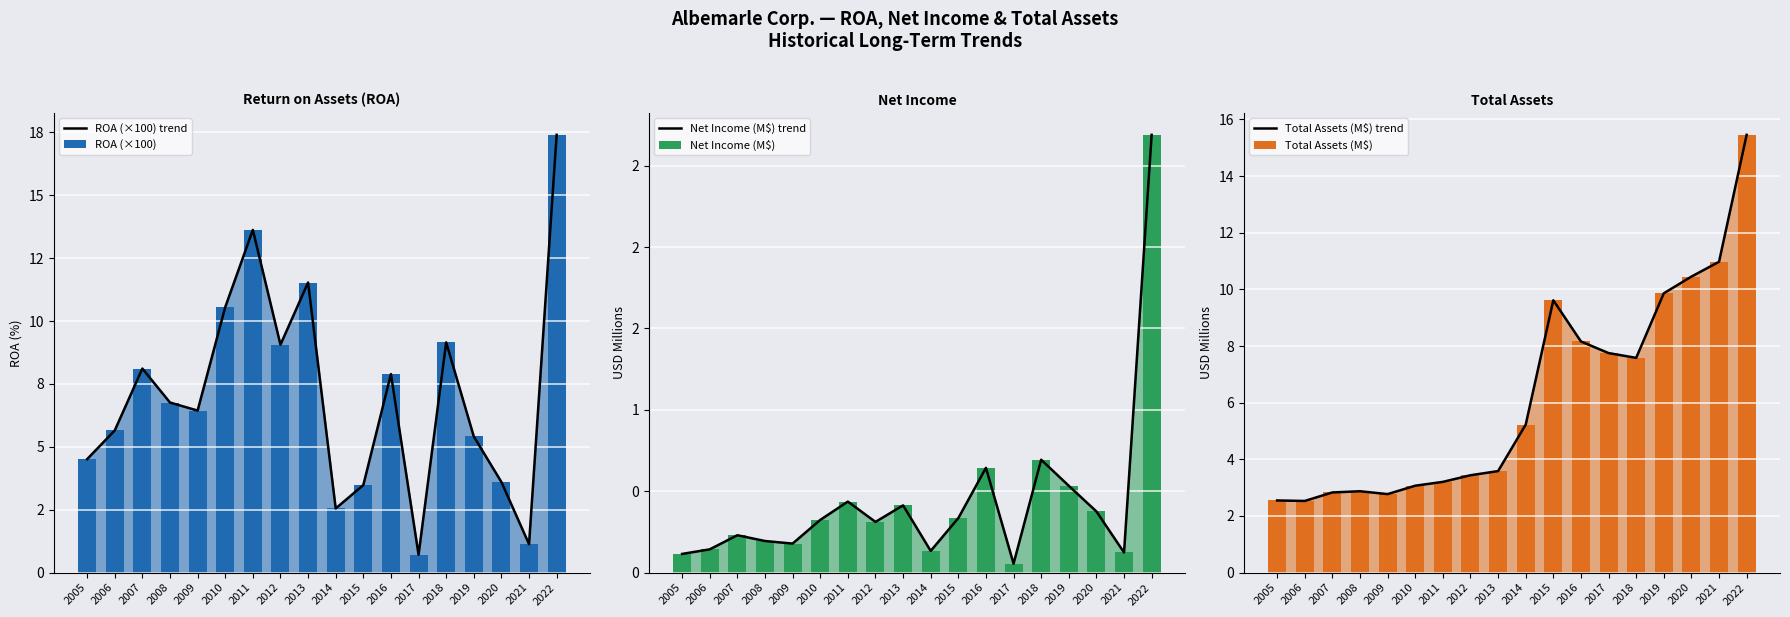

Which series has the widest spread of values?

ROA (×100) trend